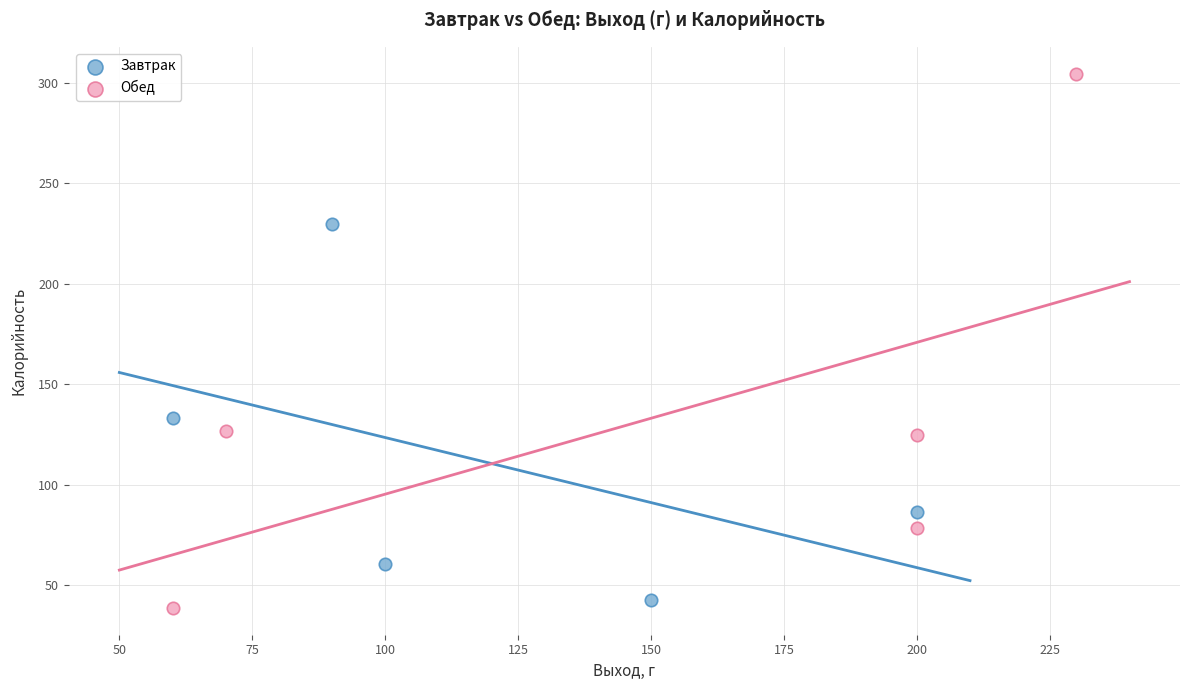

Which series contains the highest Y value?

Обед